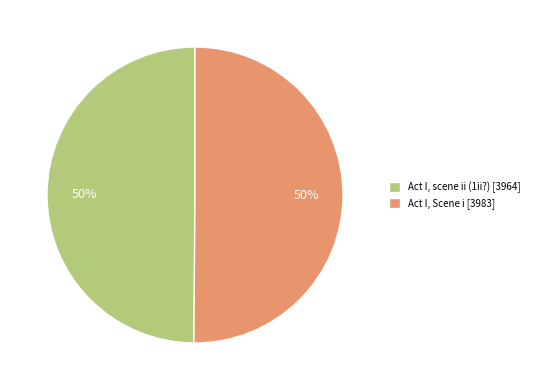

Count the number of slices in the pie.

2